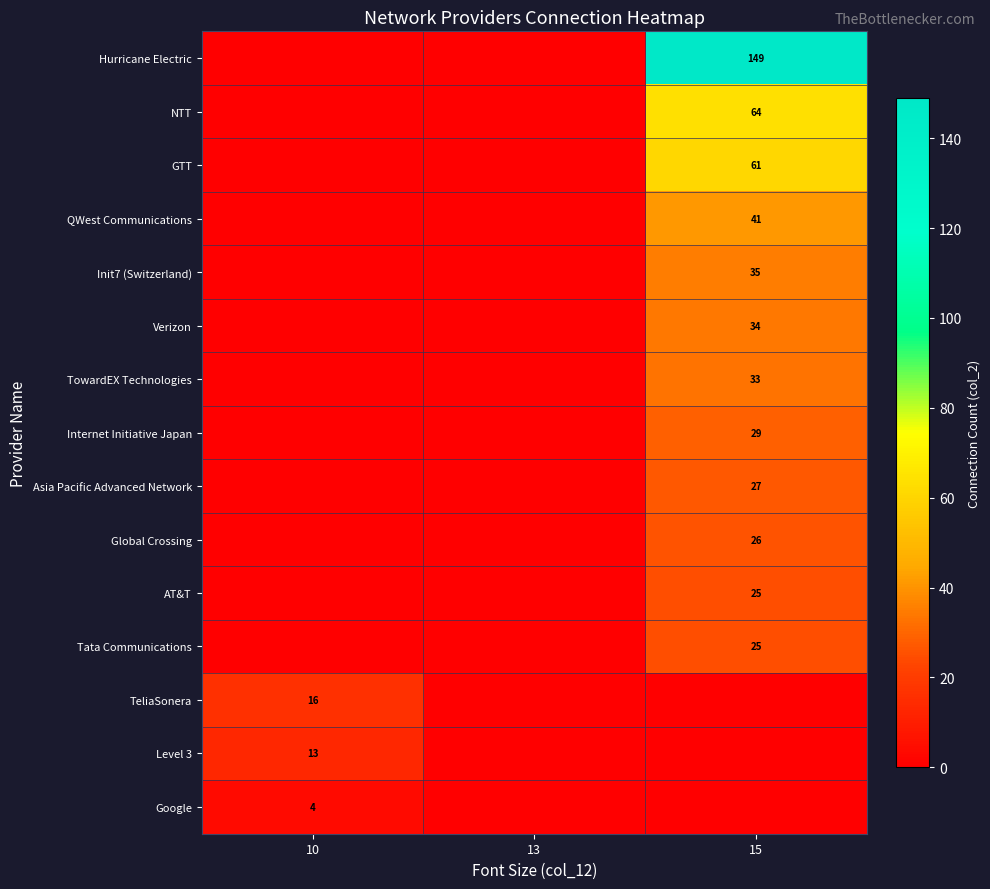

The Internet Initiative Japan series shows 14 at 15. True or false?

False